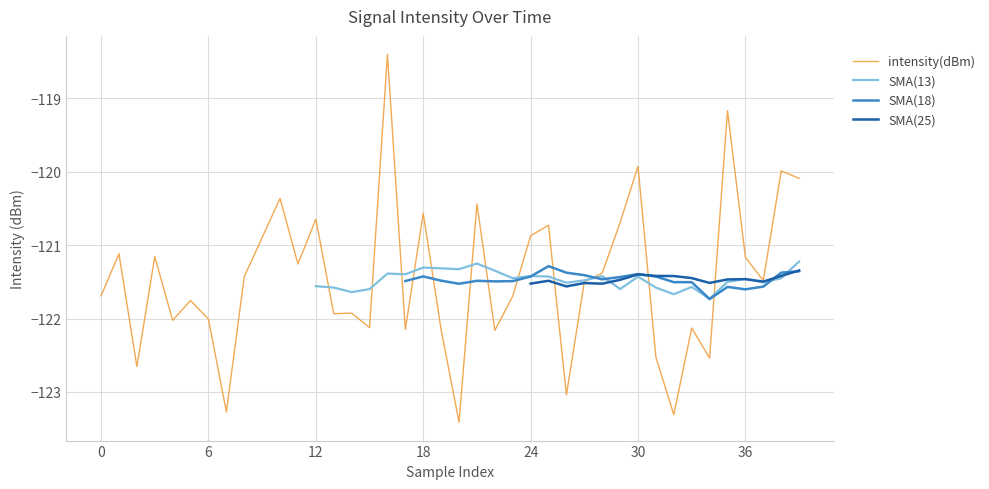

How many interior local peaks does the SMA(18) series have?

5